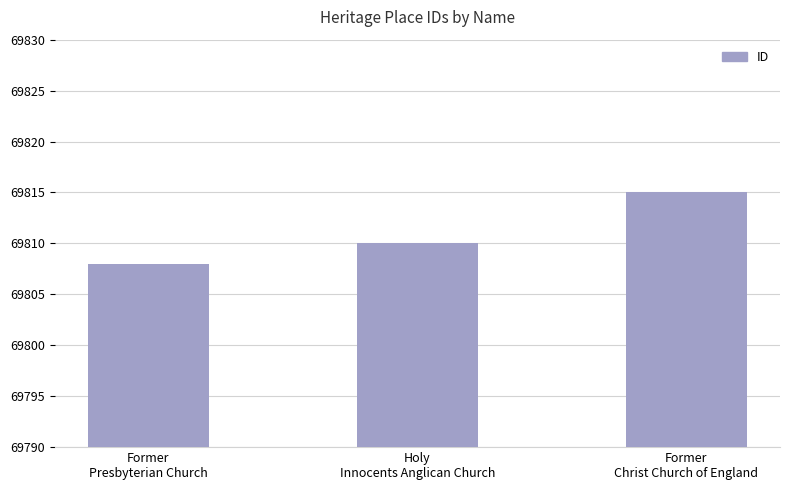

Are the bars horizontal?

No